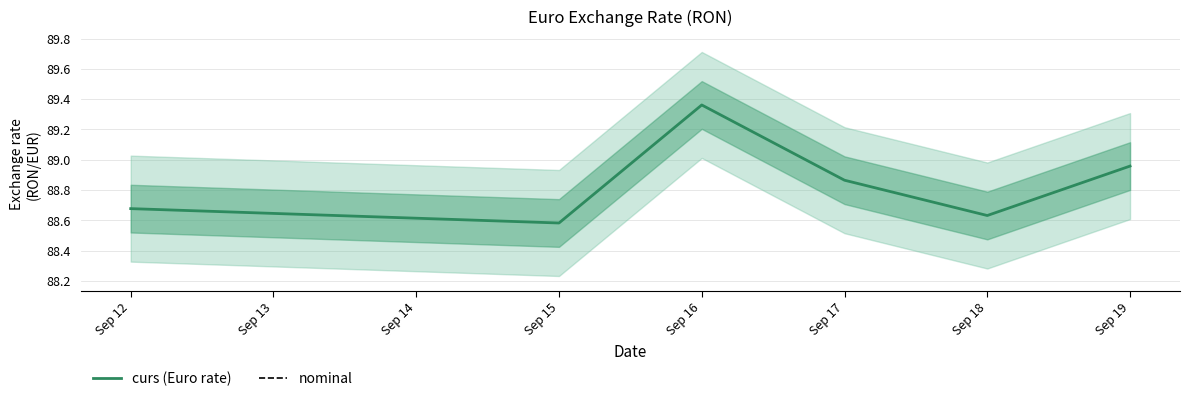

Does the chart have visible grid lines?

Yes